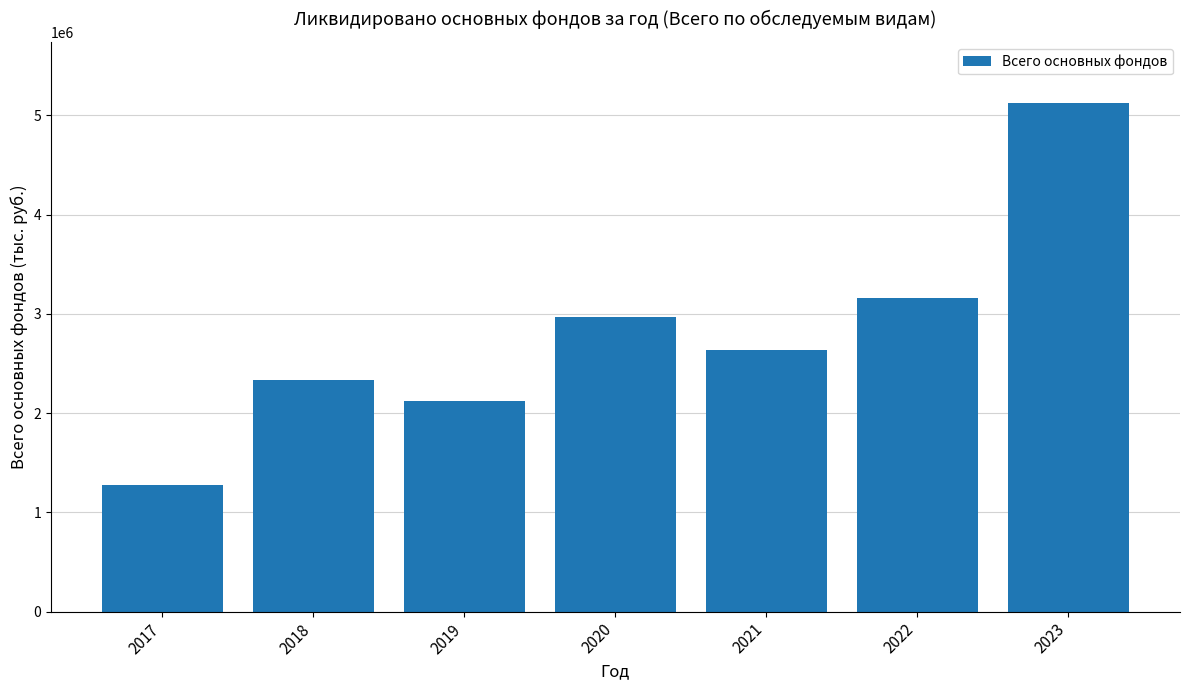

What is the sum of all values?

19627079